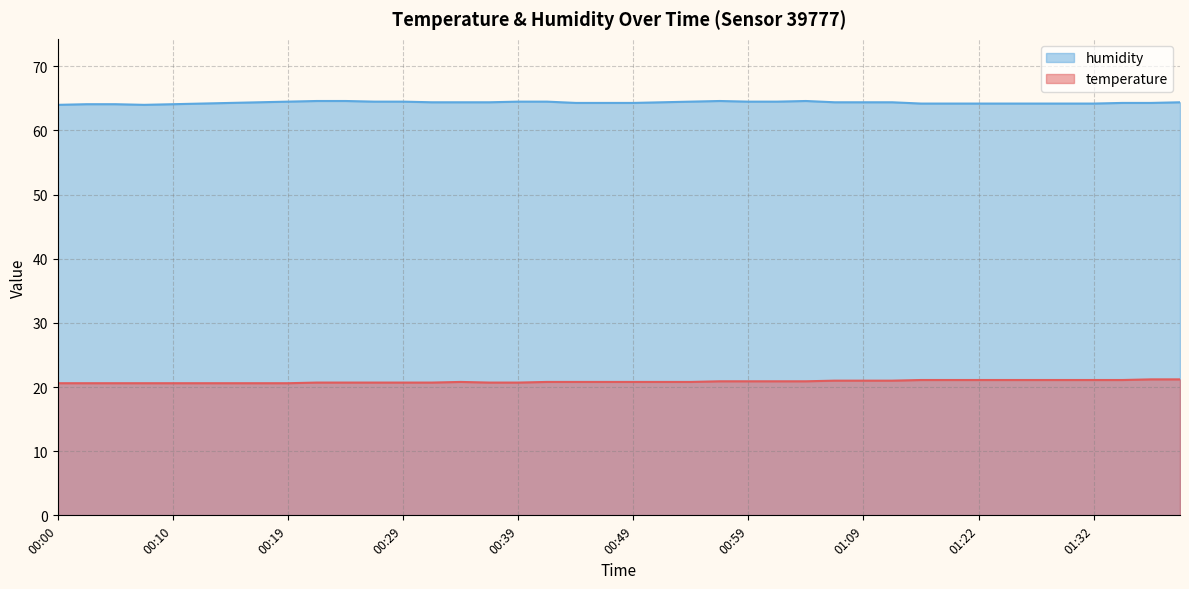

What is the total value across all series at 00:00?

84.6